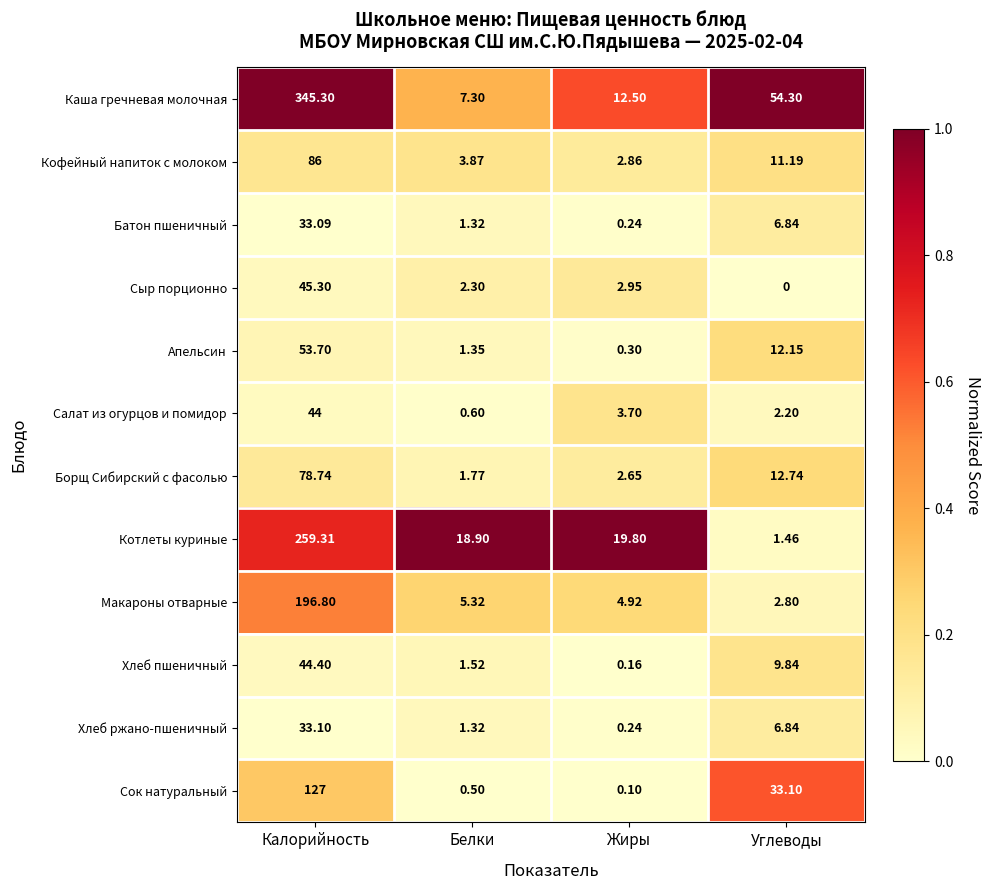

What is the difference between the highest and lowest values at Белки?

18.4